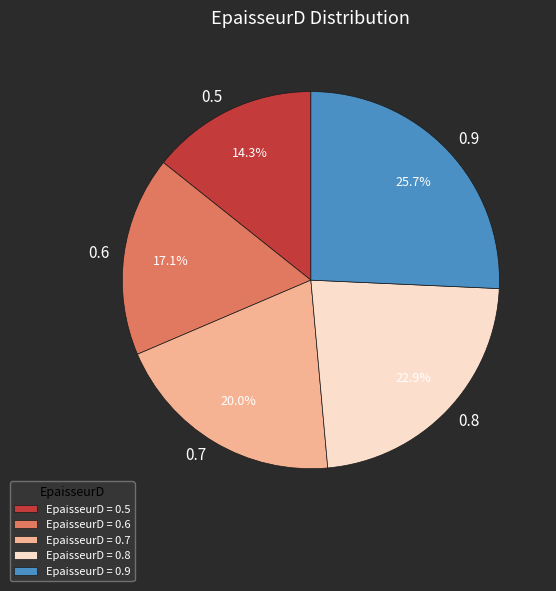

What is the ratio of the value at EpaisseurD = 0.8 to the value at EpaisseurD = 0.9?

0.9